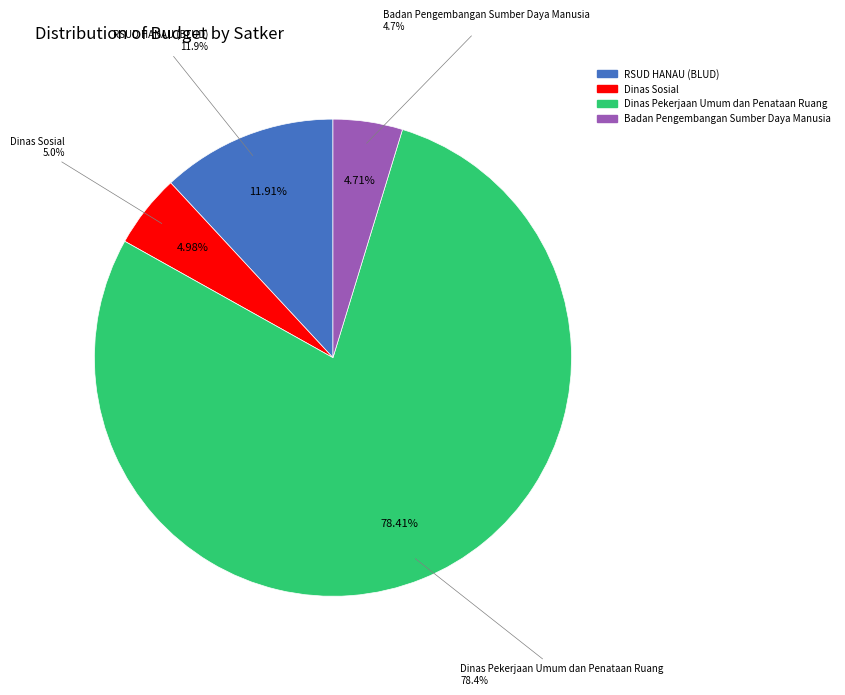

The 23 slice represents 11% of the pie. True or false?

False